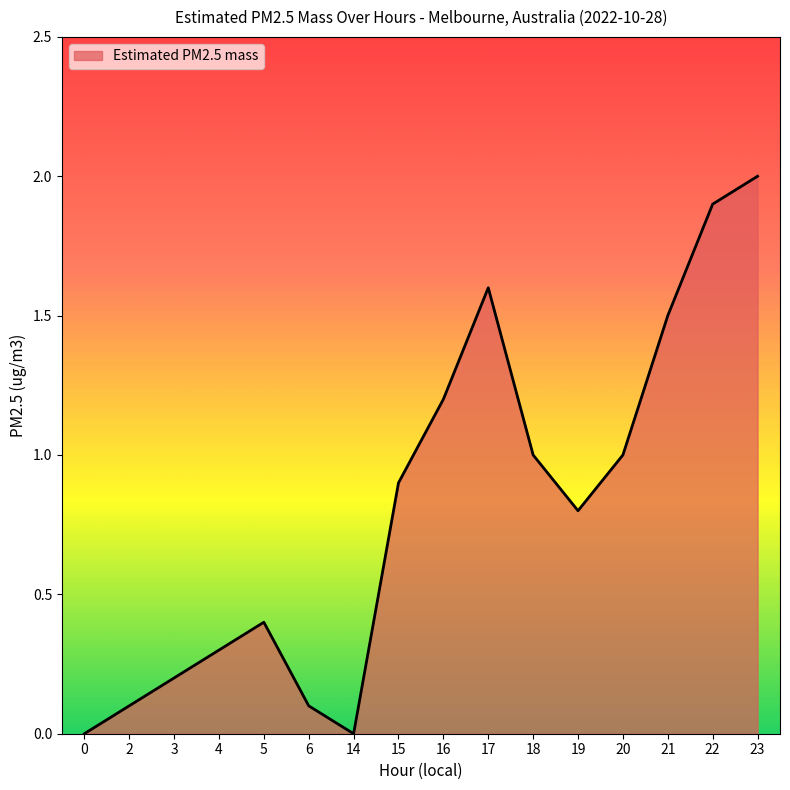

How many interior local peaks (higher than both neighbors) does the data have?

2